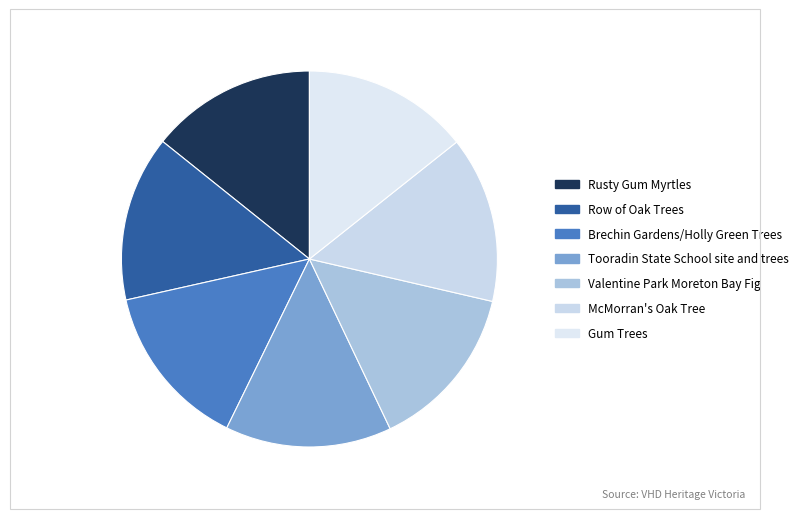

Is it true that Row of Oak Trees is 14% of the pie?

True